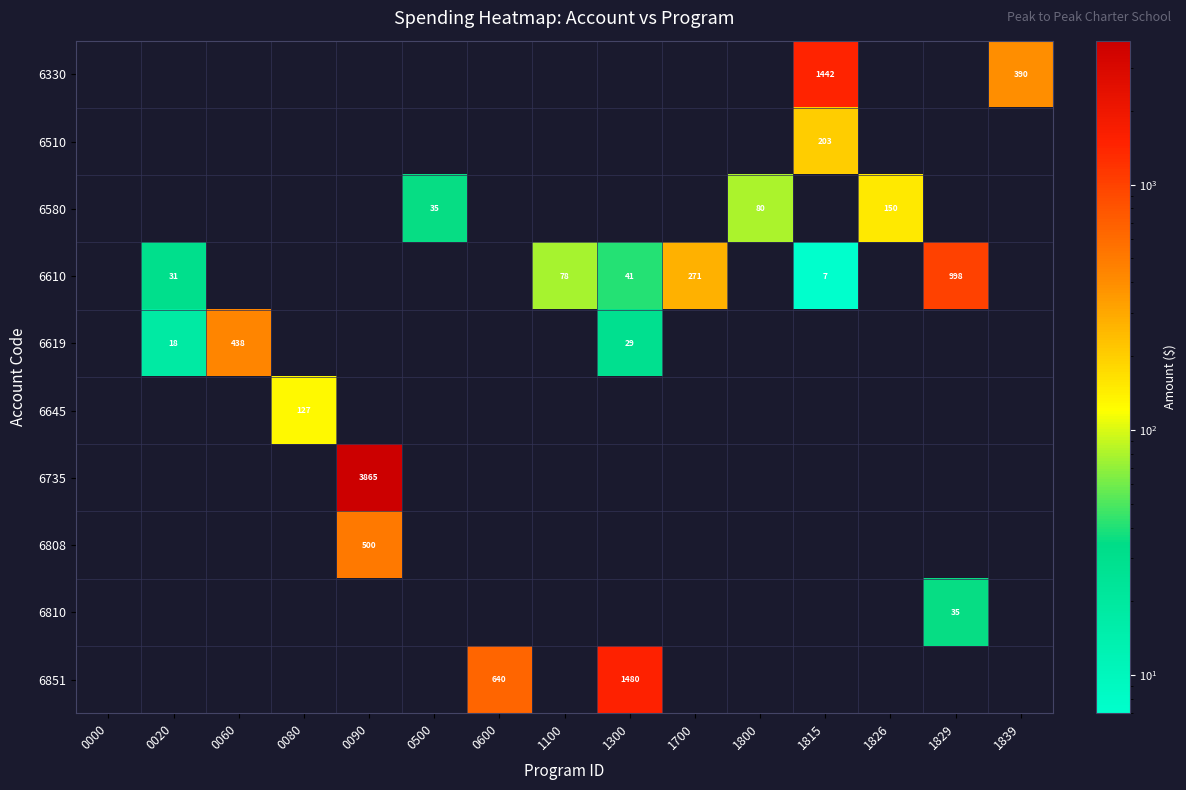

How many categories are shown in the chart?

15